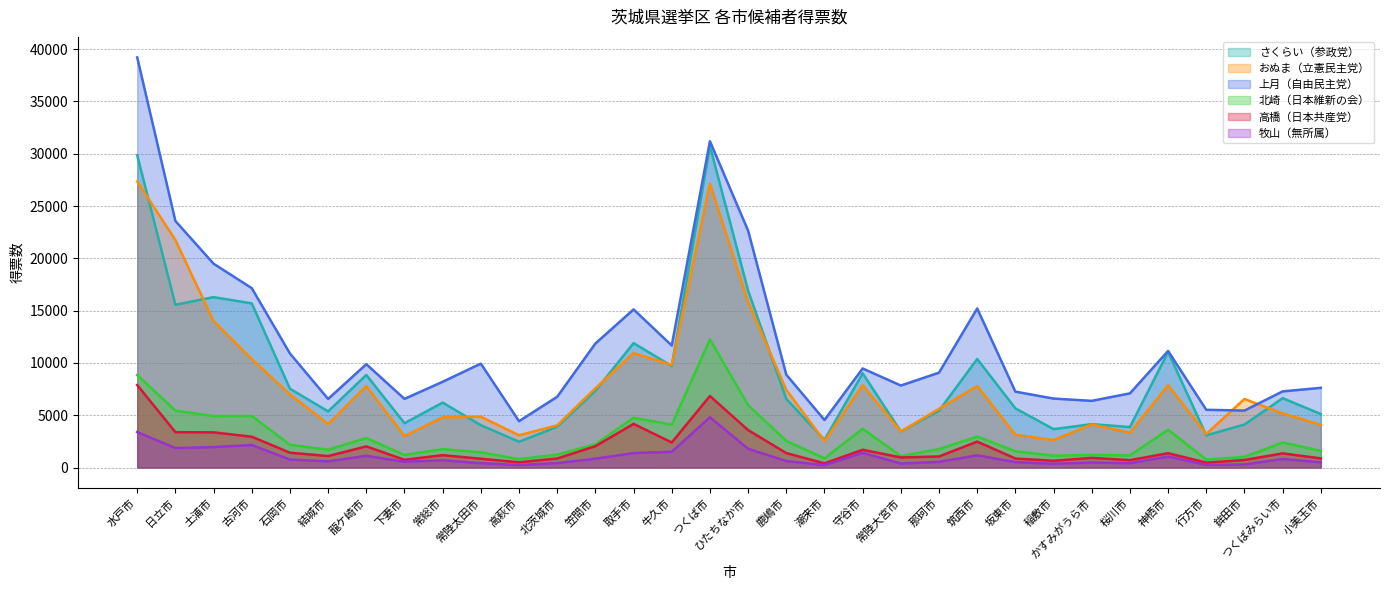

True or false: さくらい（参政党） has a value of 1369 at かすみがうら市.

False